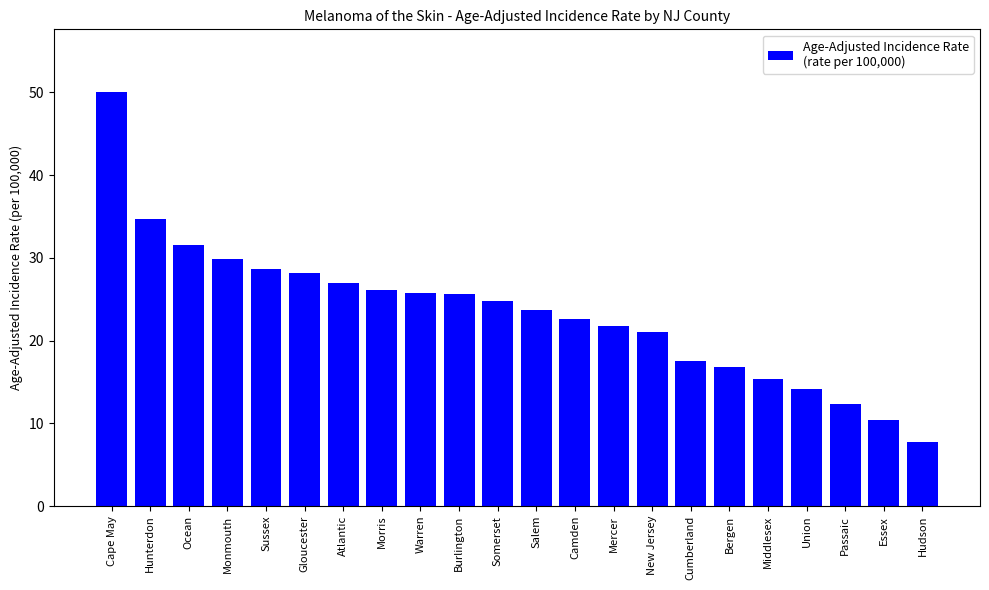

What is the value of the 18th bar from the left?

15.4